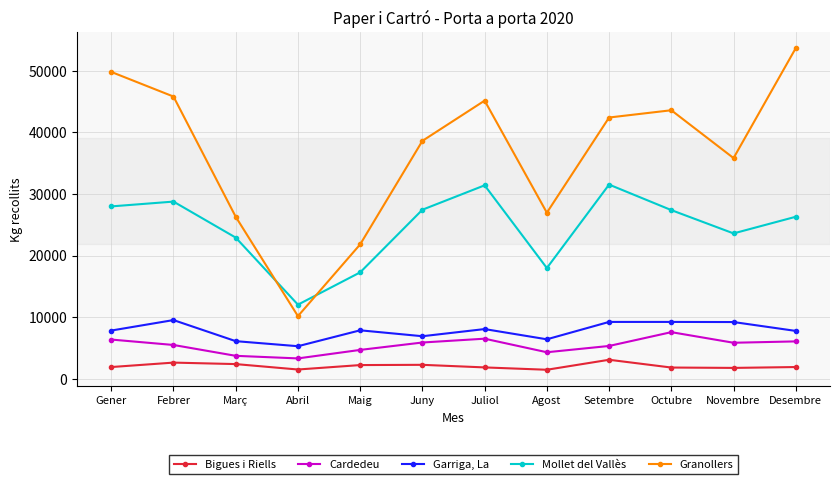

What is the label of the 2nd point from the left?

Febrer